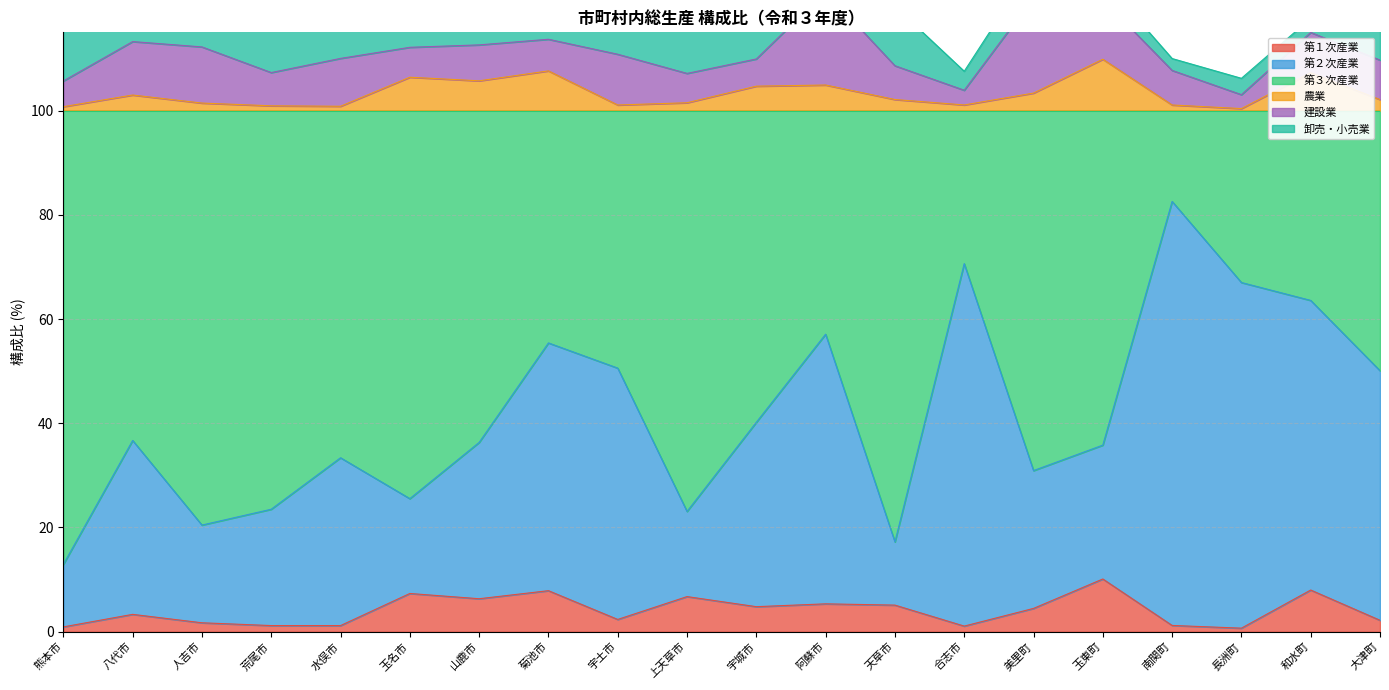

How many interior local valleys does the 第２次産業 series have?

5